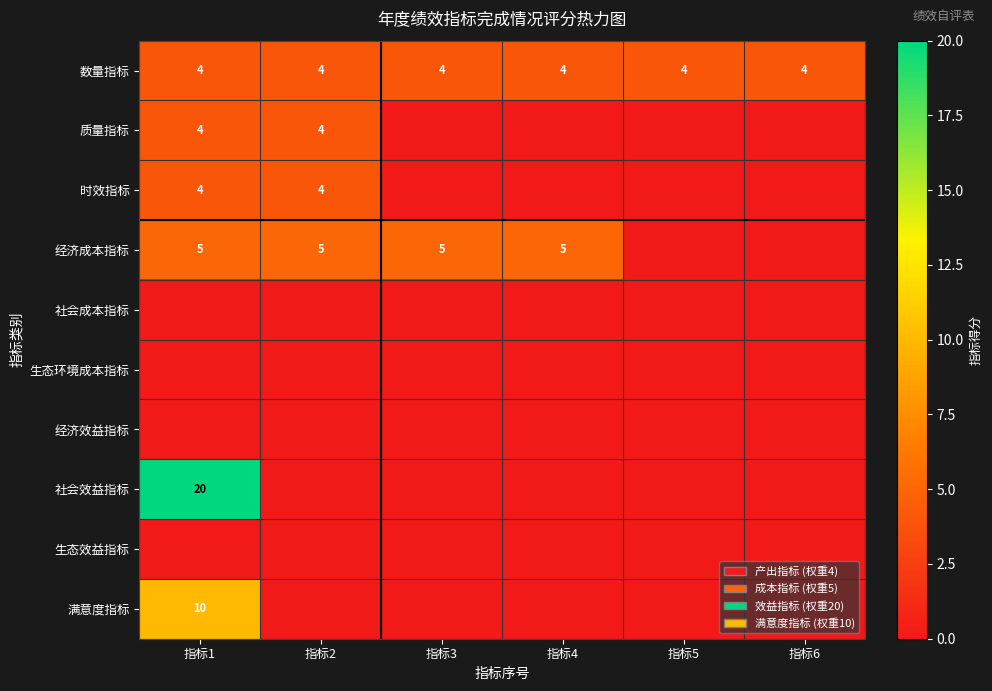

The 时效指标 series shows 4 at 指标2. True or false?

True